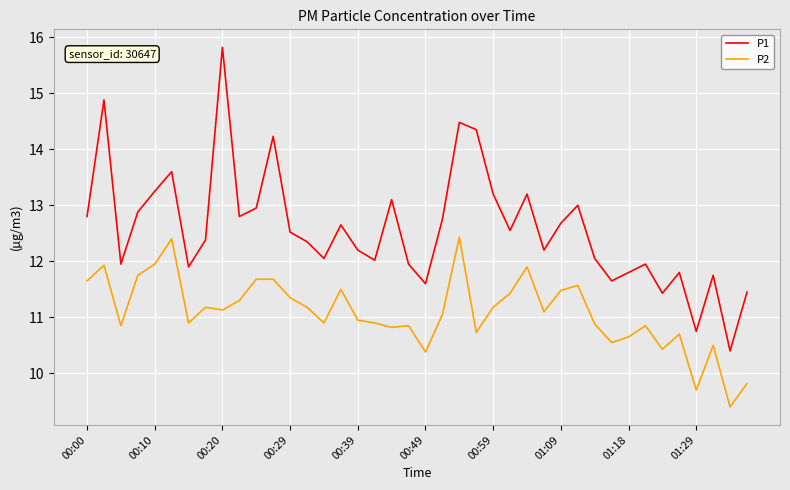

What is the sum of all P2 values?

443.6